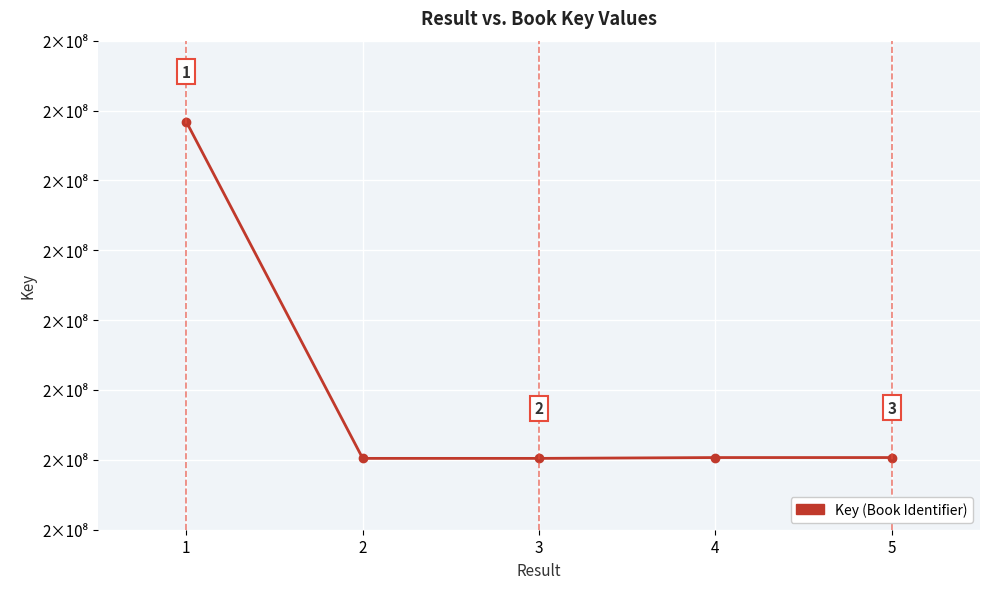

Approximately how many times larger is the value at 5 compared to 3?

1.0